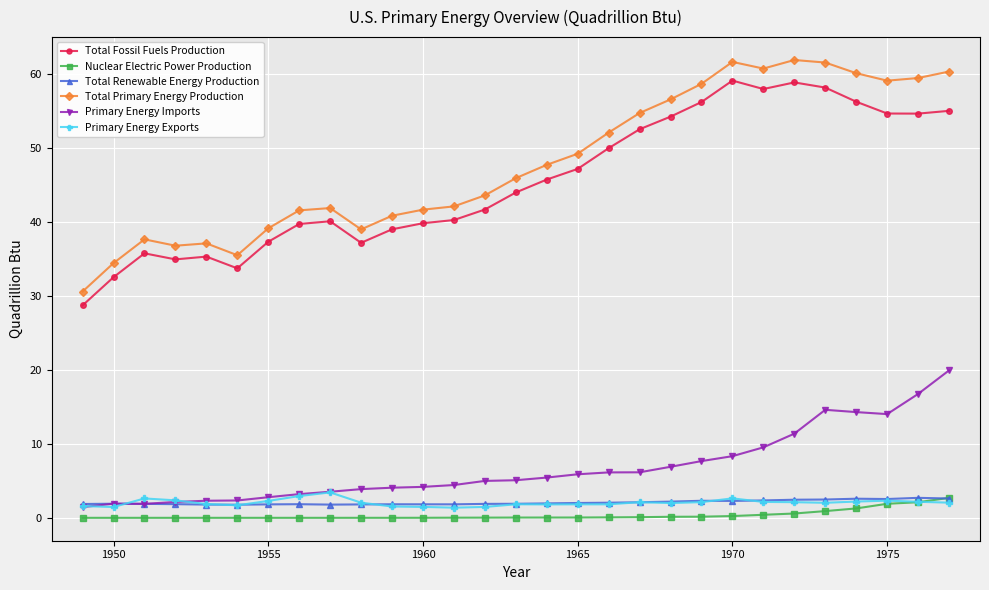

At how many categories does at least one series exceed 54?

11